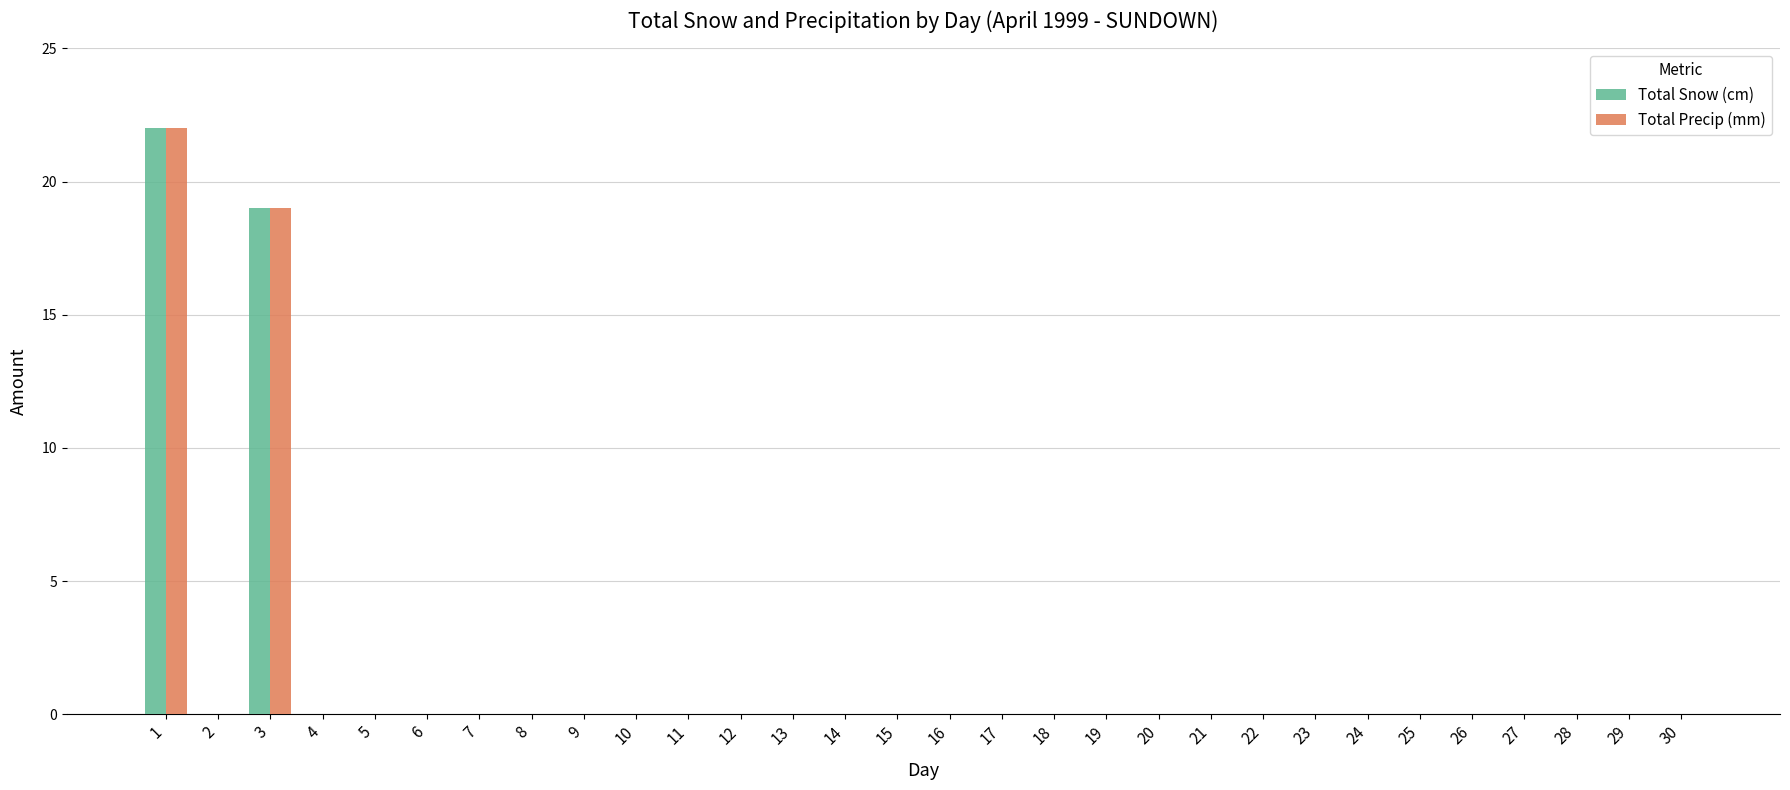

What is the highest value of the Total Precip (mm) series?

22